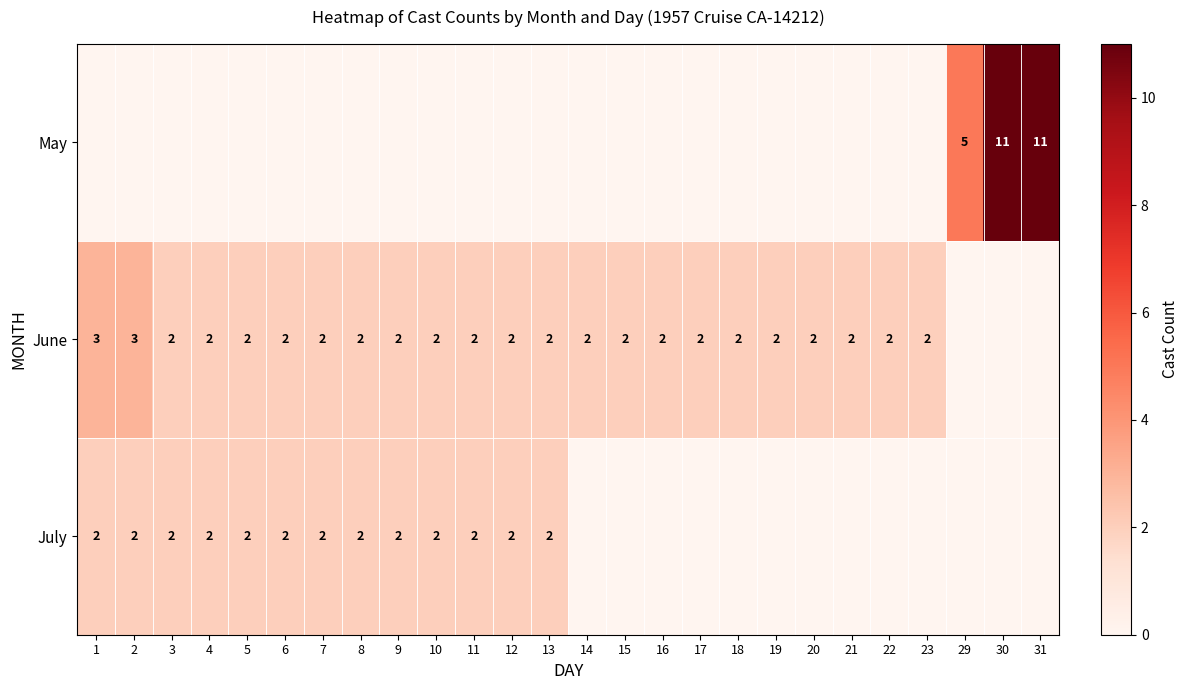

At 3, list the series in order from largest to smallest.

June, July, May